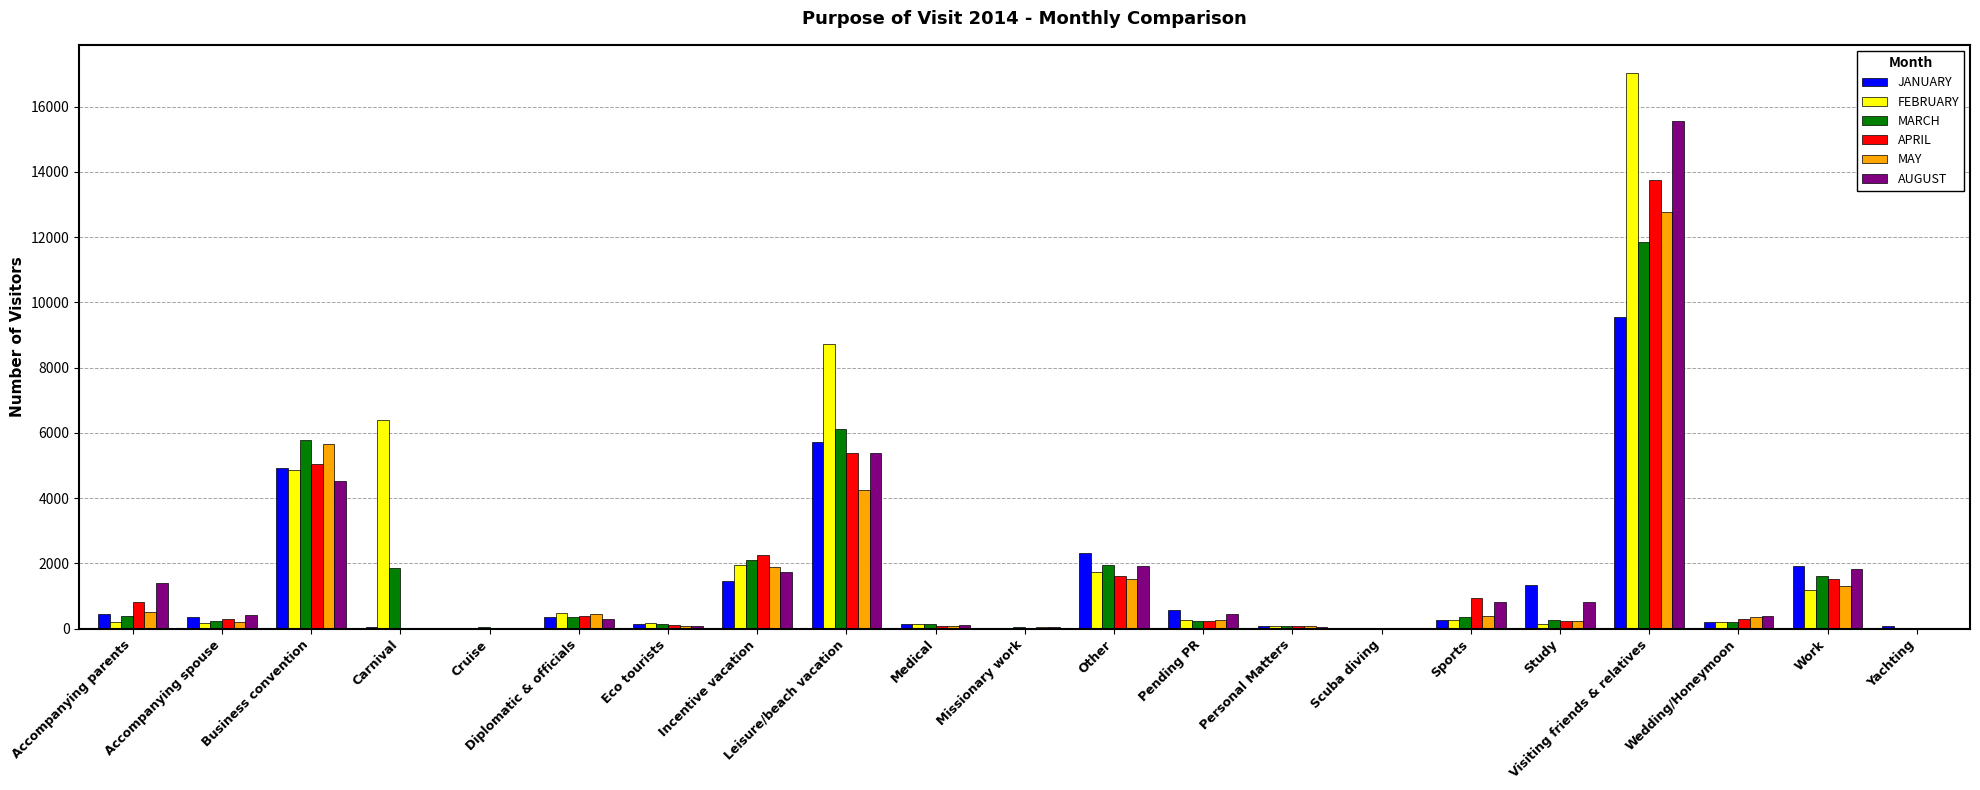

At which label does FEBRUARY first exceed 206?

Business convention